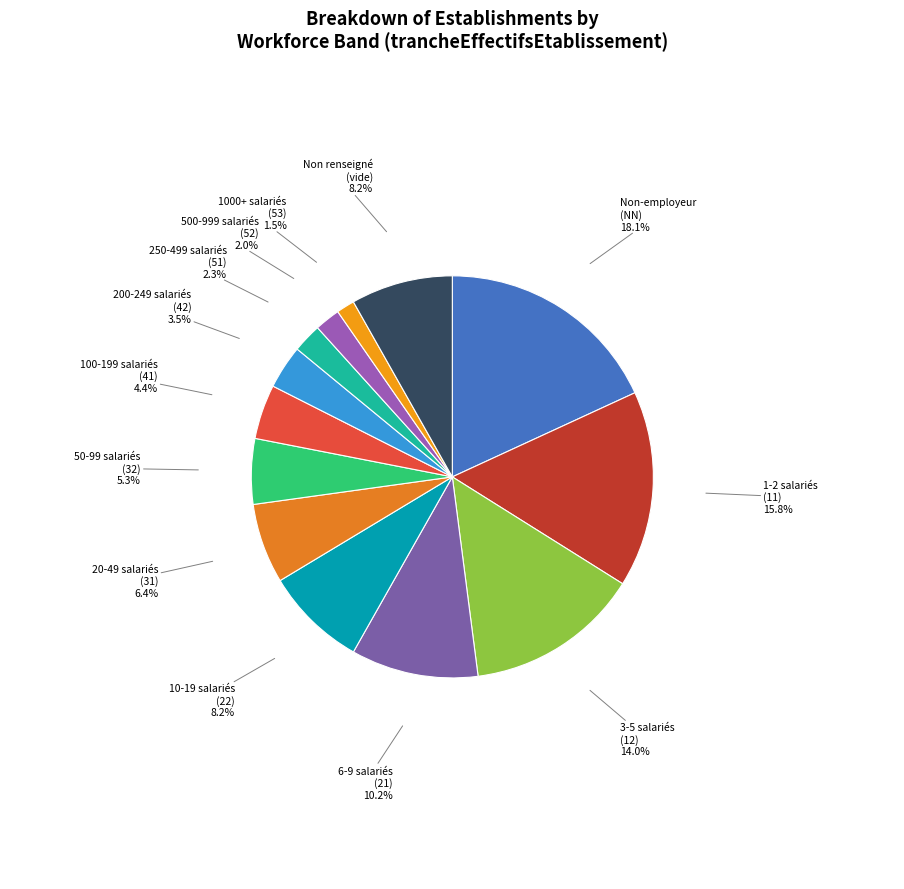

Between Non renseigné (vide) and 500-999 salariés (52), which is larger?

Non renseigné (vide)